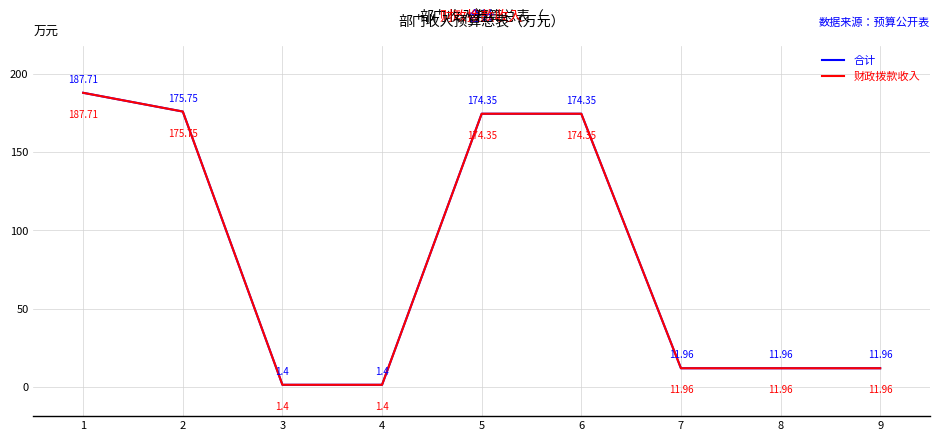

Is this an area chart (filled region under the line)?

No